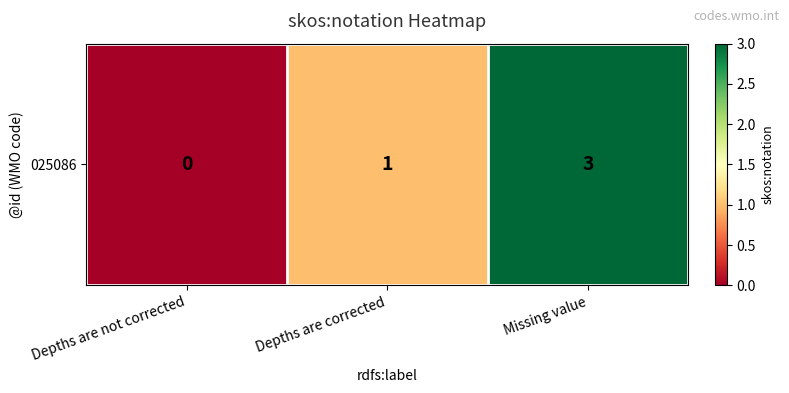

Reading right to left, what are all the values shown in this chart?

3	1	0